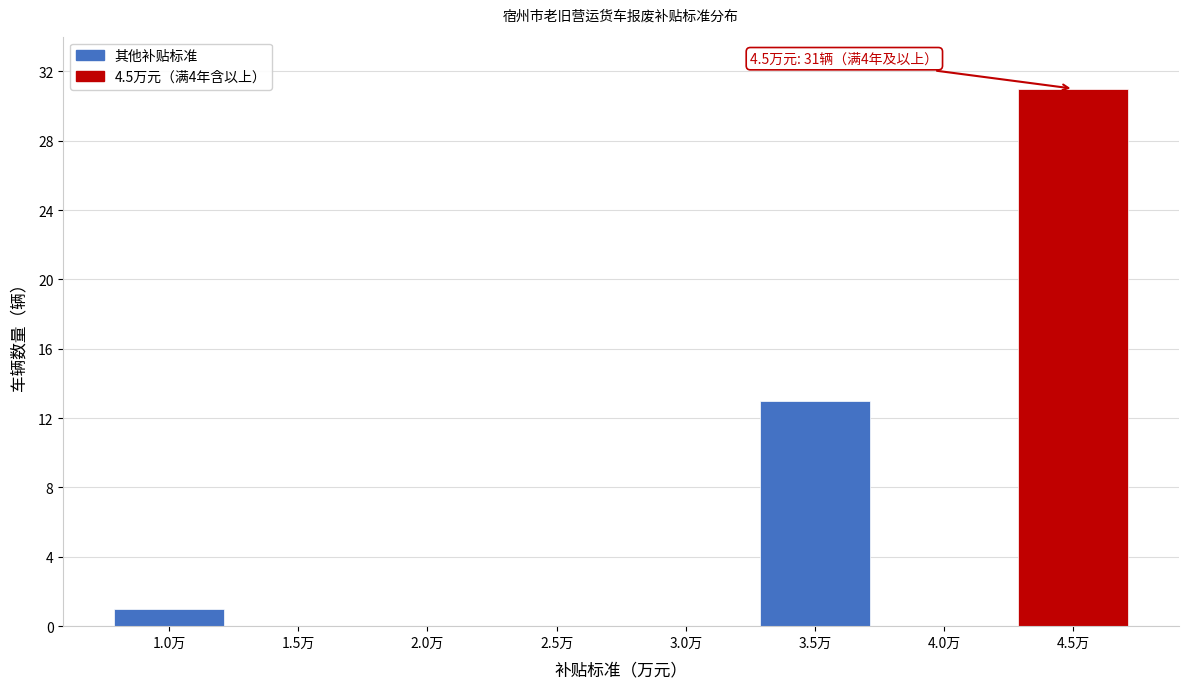

Reading left to right, transcribe all the data shown in this chart.

1.0万=1	1.5万=0	2.0万=0	2.5万=0	3.0万=0	3.5万=13	4.0万=0	4.5万=31